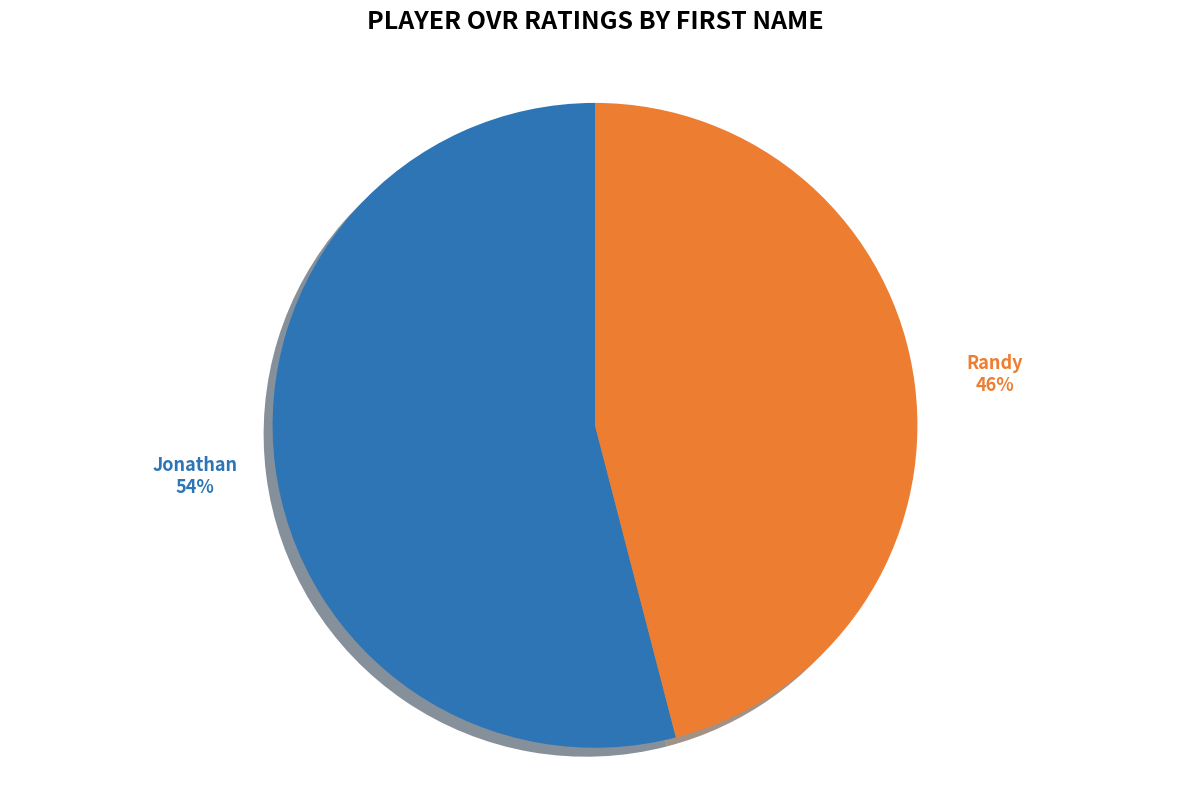

Is there a majority slice in this chart?

Yes